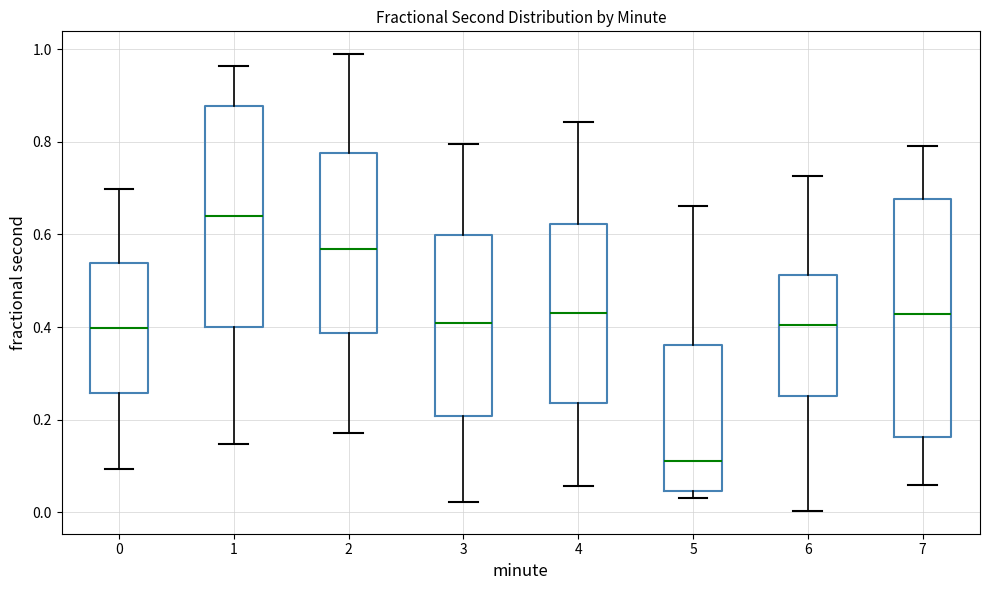

Which box's median line is the lowest?

5